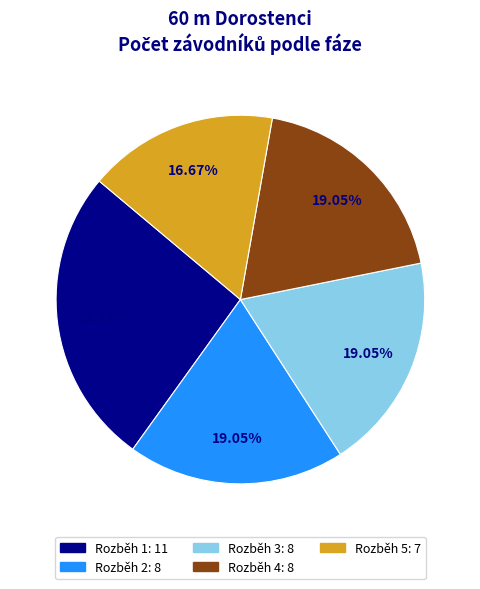

Count the number of slices in the pie.

5